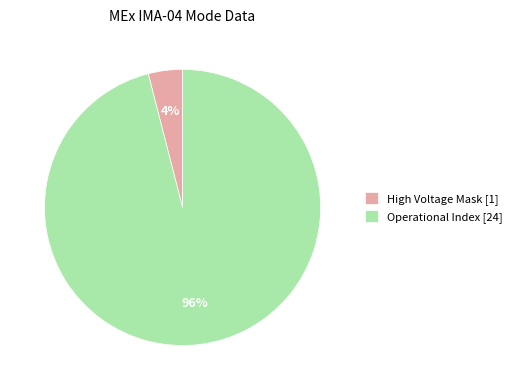

Do High Voltage Mask [1] and Operational Index [24] together represent more than half of the pie?

Yes